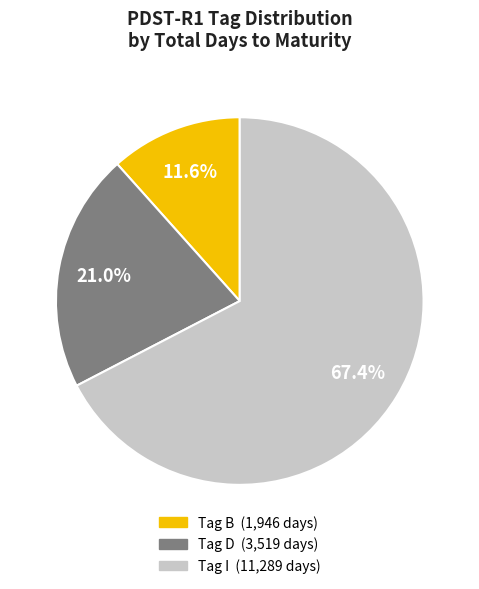

Does any single category account for the majority?

Yes